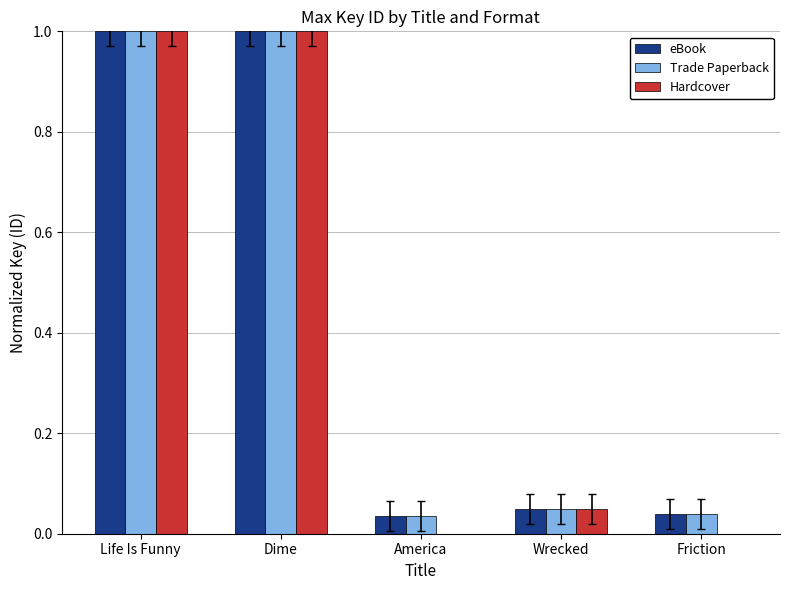

Does the chart contain stacked bars?

No